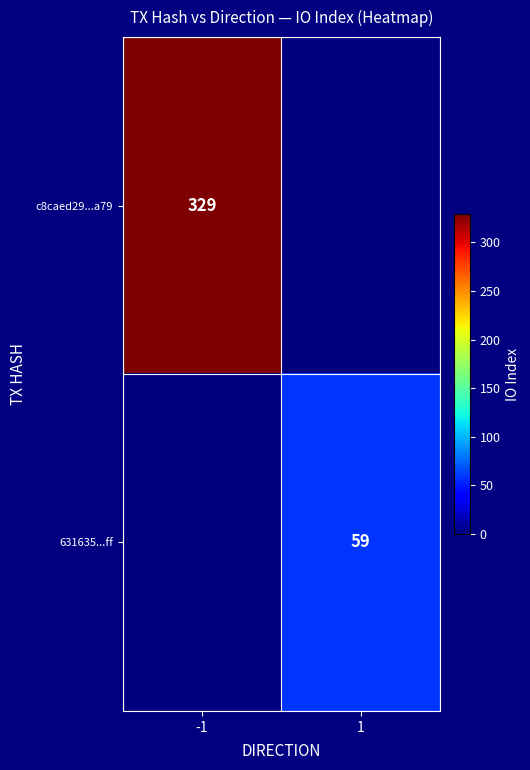

True or false: 631635...ff has a value of 59 at 1.

True